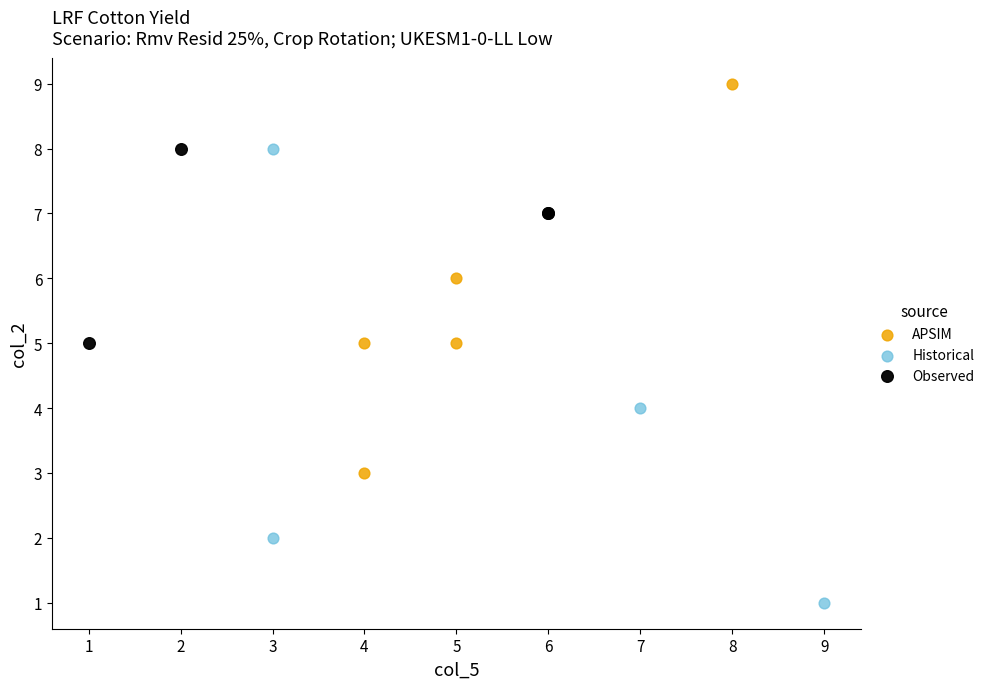

What are all the series names shown in the legend?

APSIM, Historical, Observed